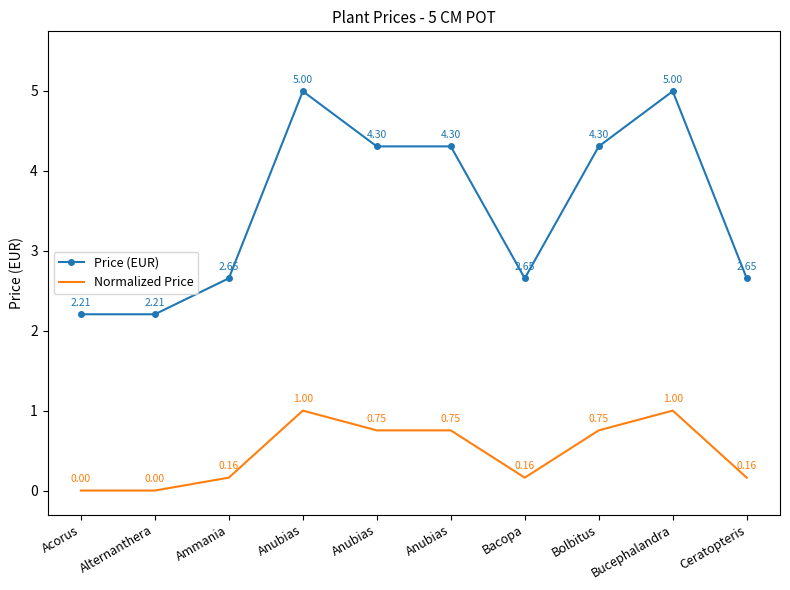

Which series has the largest range (max minus min)?

Price (EUR)